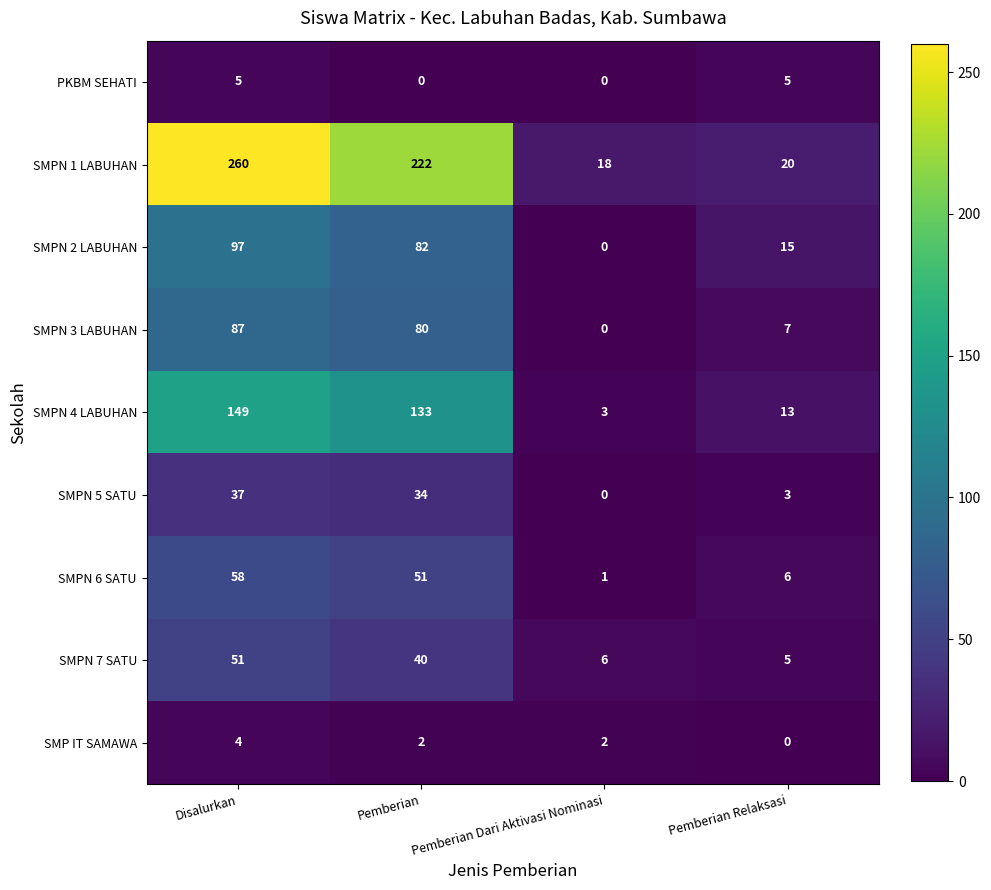

What is the minimum value for SMPN 7 SATU?

5